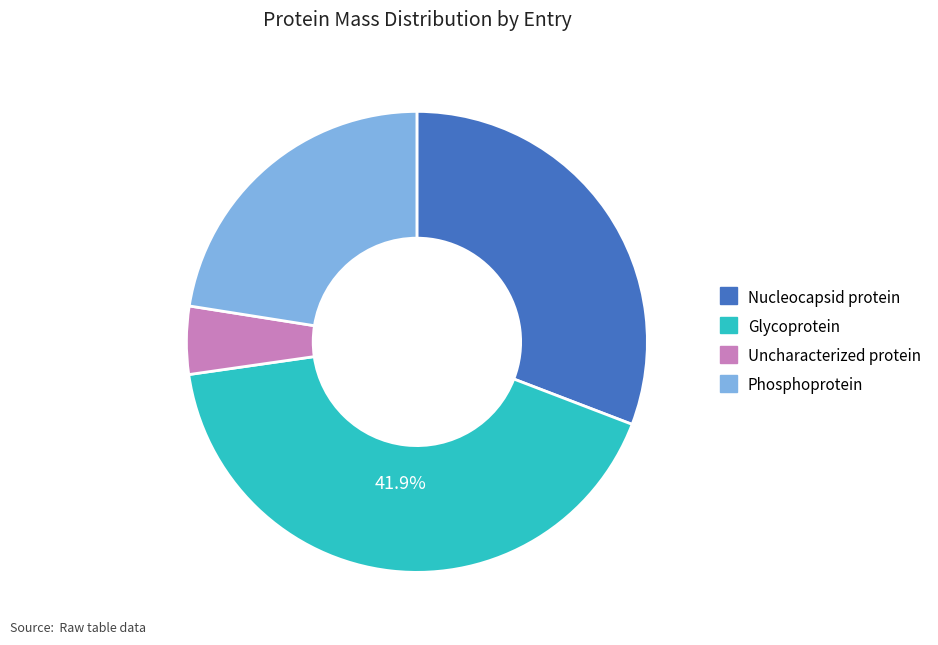

Is there any slice that represents more than half of the pie?

No